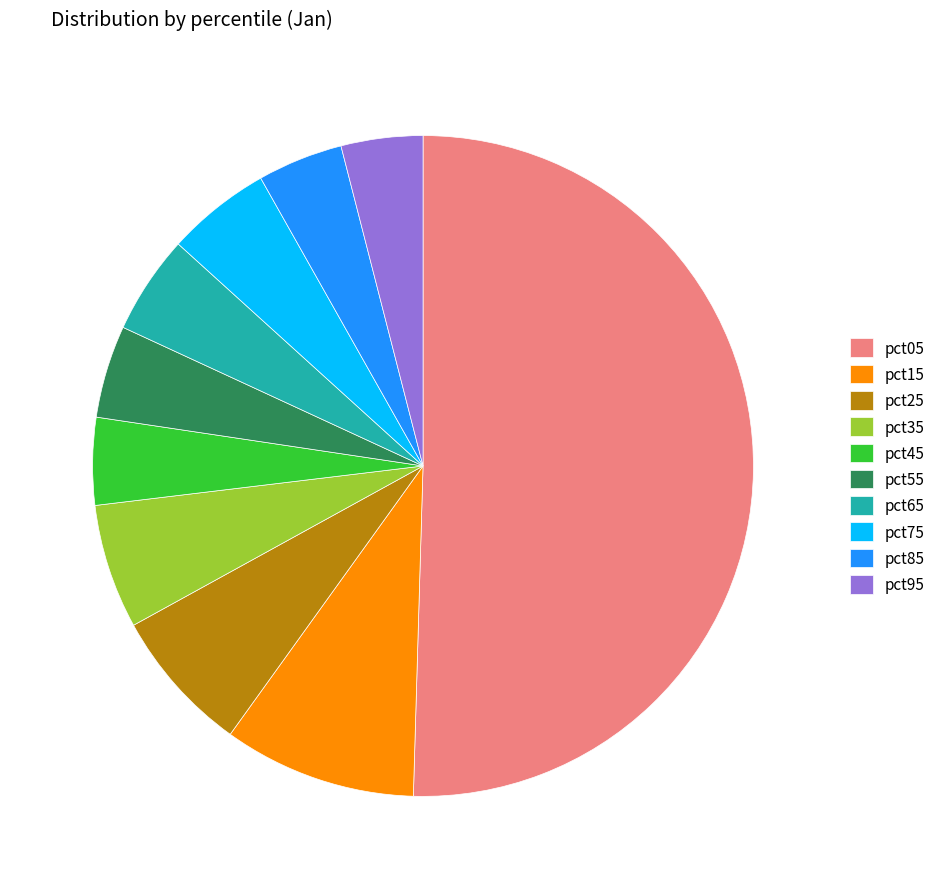

Is it true that pct05 is 63% of the pie?

False